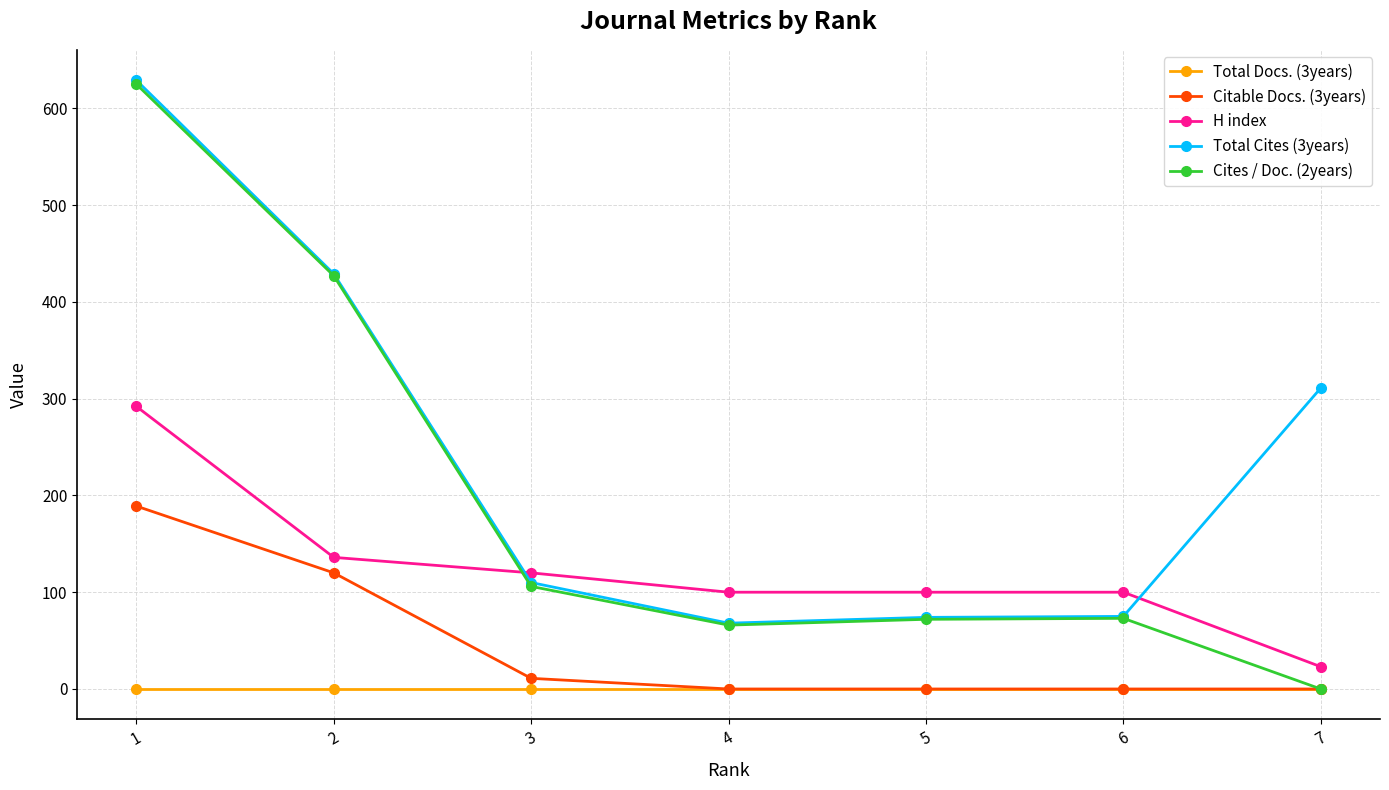

Which series has the largest range (max minus min)?

Cites / Doc. (2years)